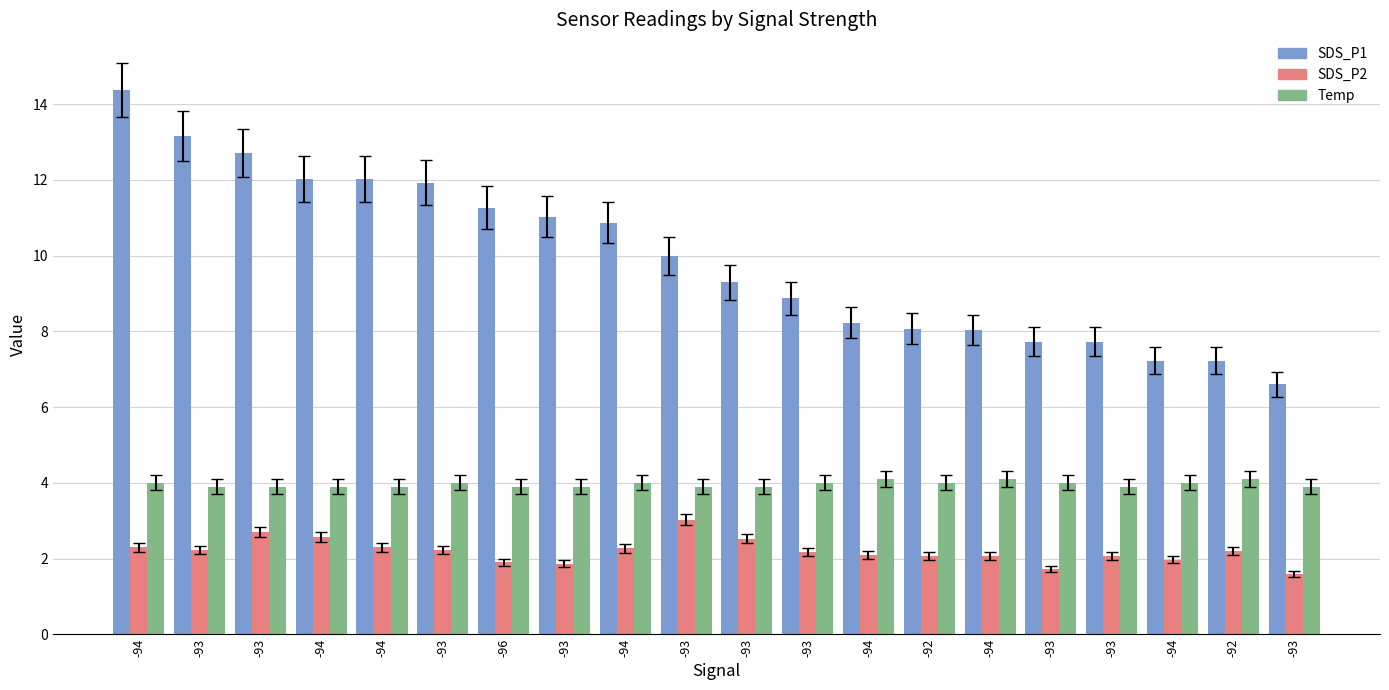

At which label is Temp closest to 4?

-94